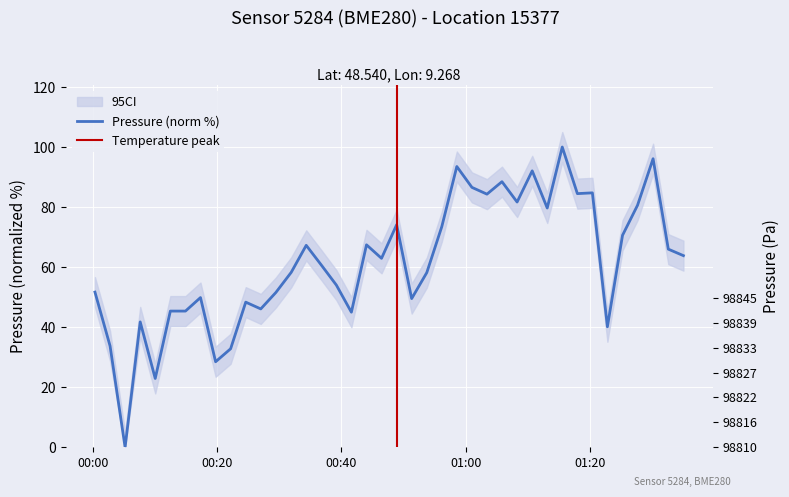

How many categories are shown in the chart?

40